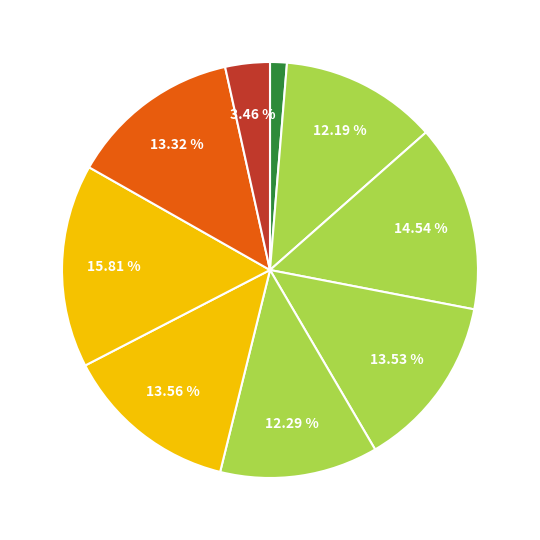

How many slices are in this pie chart?

9